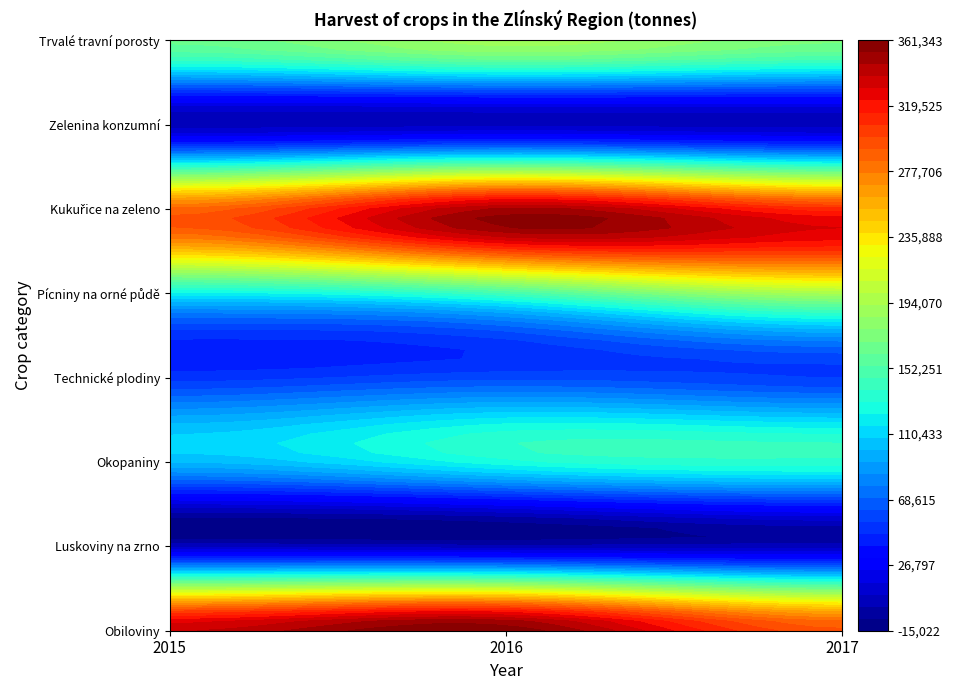

Reading left to right, extract all data points from this chart.

Obiloviny: 2015=337662.8	2016=359144.7	2017=294410.7
Luskoviny na zrno: 2015=4896.6	2016=2272.9	2017=3117.0
Okopaniny: 2015=100448.4	2016=128007.8	2017=136357.9
Technické plodiny: 2015=50336.1	2016=58916.8	2017=54036.2
Pícniny na orné půdě: 2015=120458.7	2016=145240.0	2017=191975.1
Kukuřice na zeleno: 2015=286507.5	2016=347416.0	2017=310481.6
Zelenina konzumní: 2015=2593.3	2016=4307.3	2017=3461.1
Trvalé travní porosty: 2015=164041.8	2016=189013.1	2017=170915.6